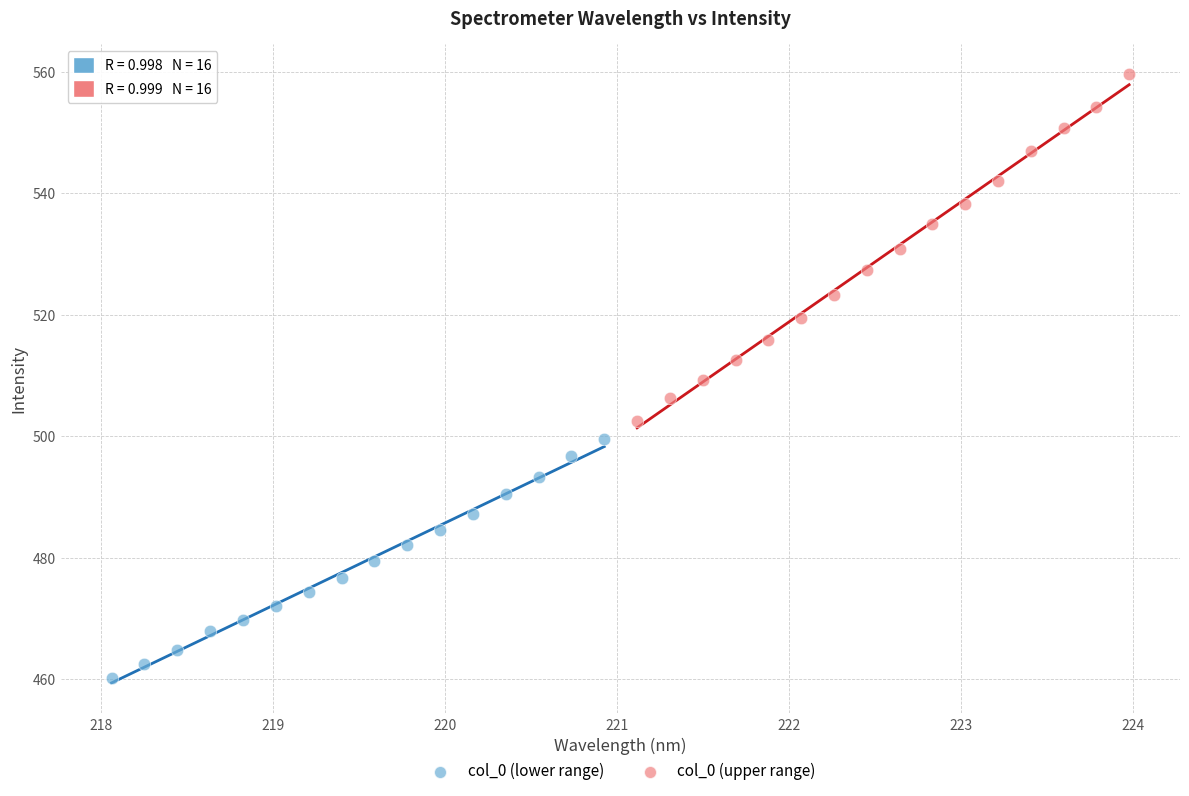

What are all the series names shown in the legend?

col_0 (lower range), col_0 (upper range)